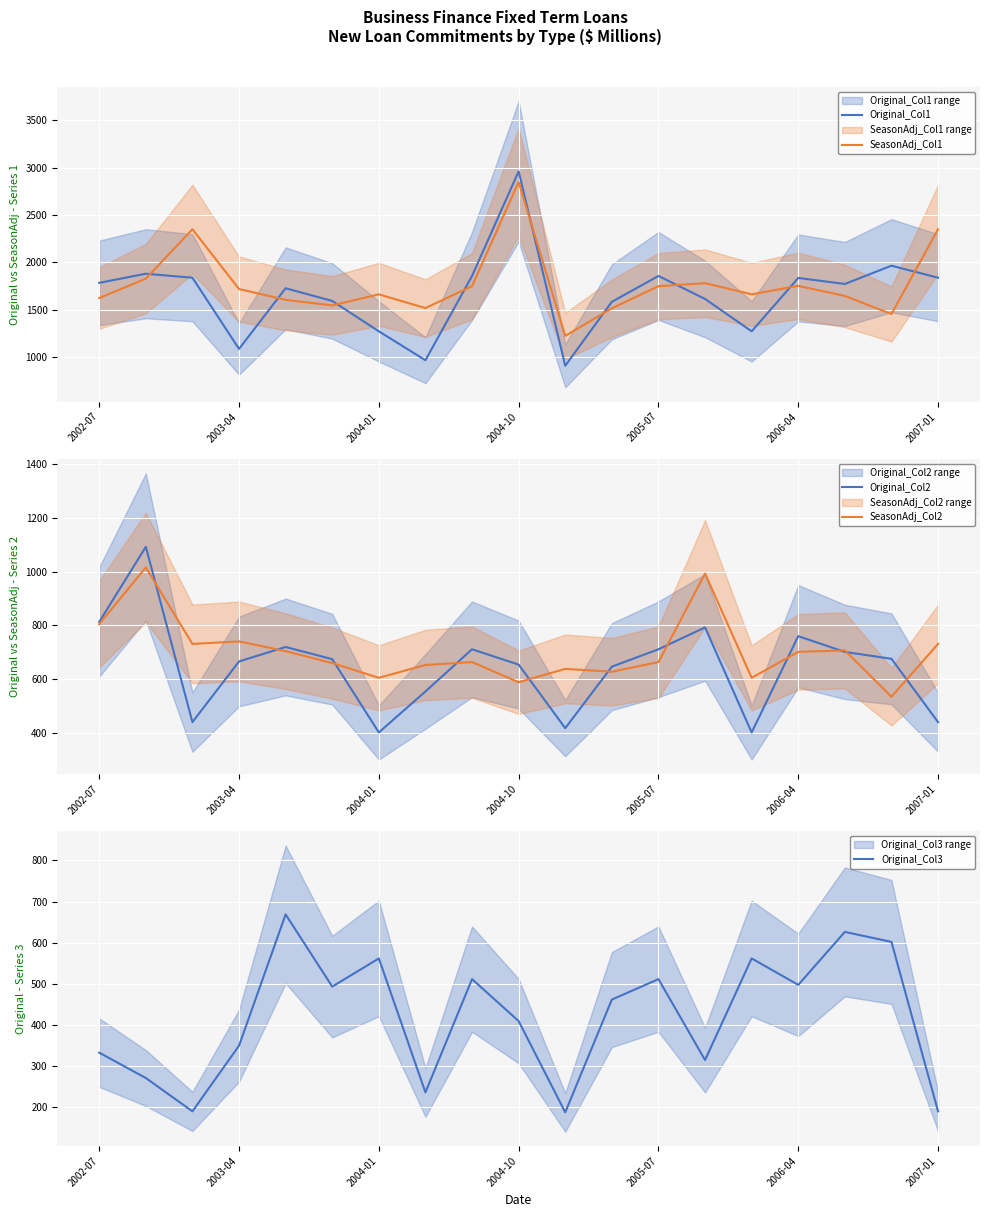

The Original_Col1 series shows 3020.3 at 2004-01. True or false?

False